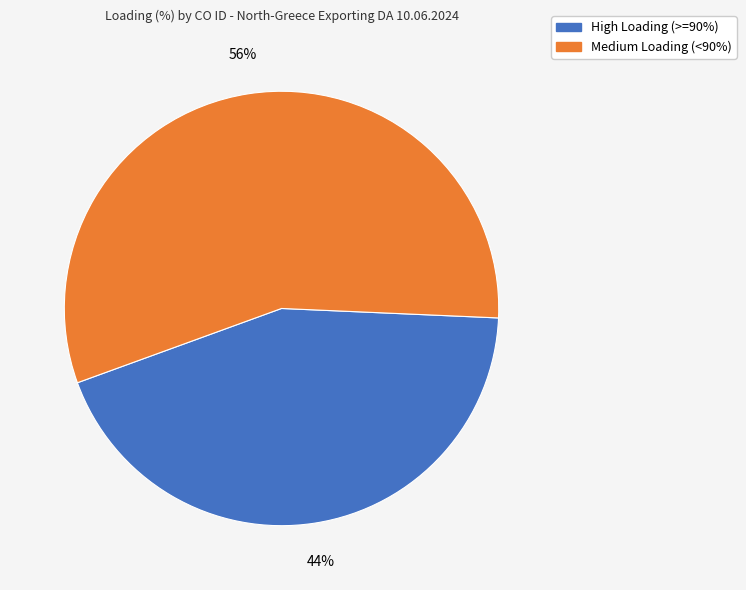

To the nearest percent, what is the average slice percentage?

50%